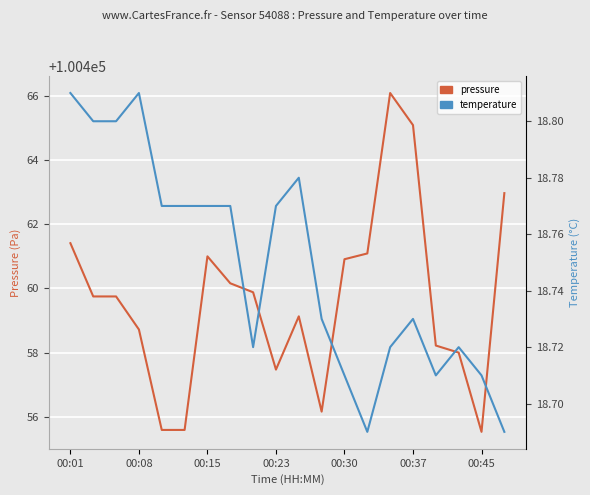

How many values in the pressure series exceed 100459?

12